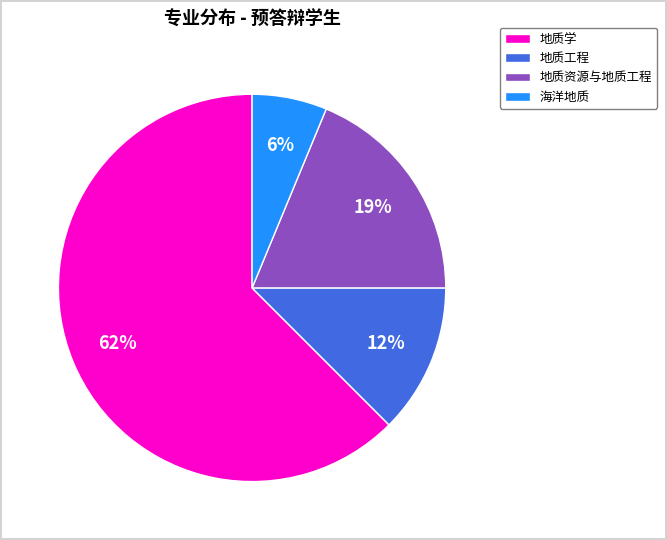

Count the number of slices in the pie.

4